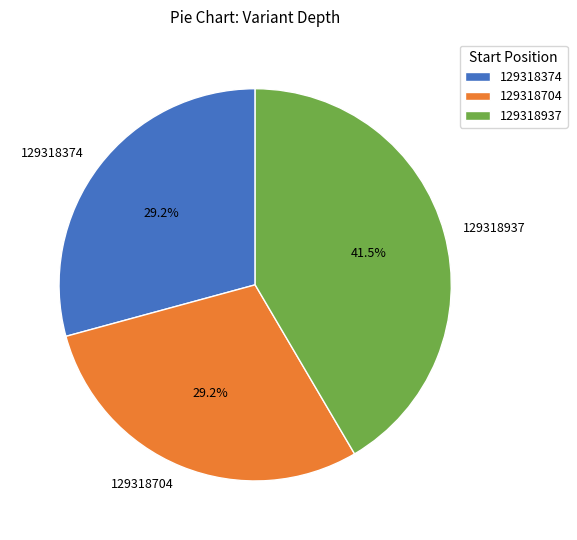

Does any single category account for the majority?

No